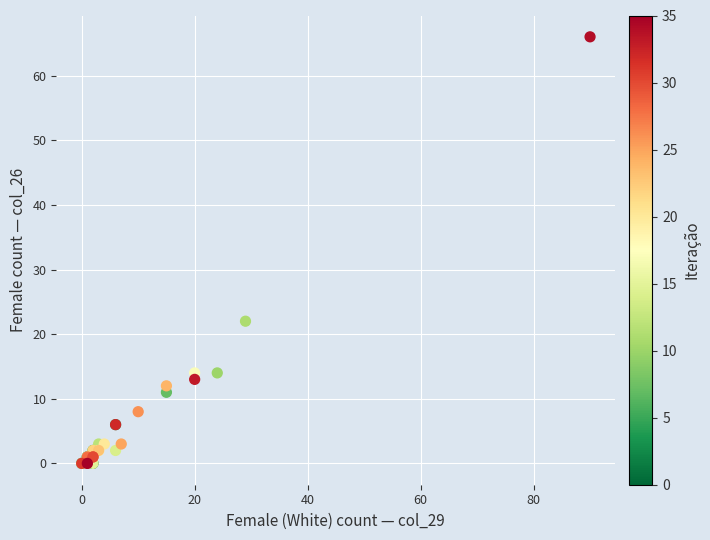

What Y value in the scatter plot is closest to 33?

22